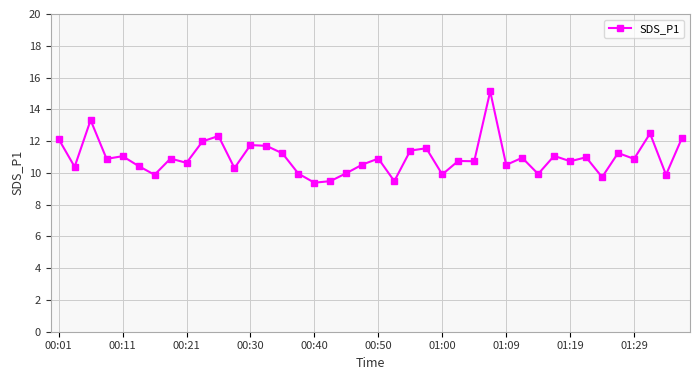

What is the maximum value shown in the chart?

15.1